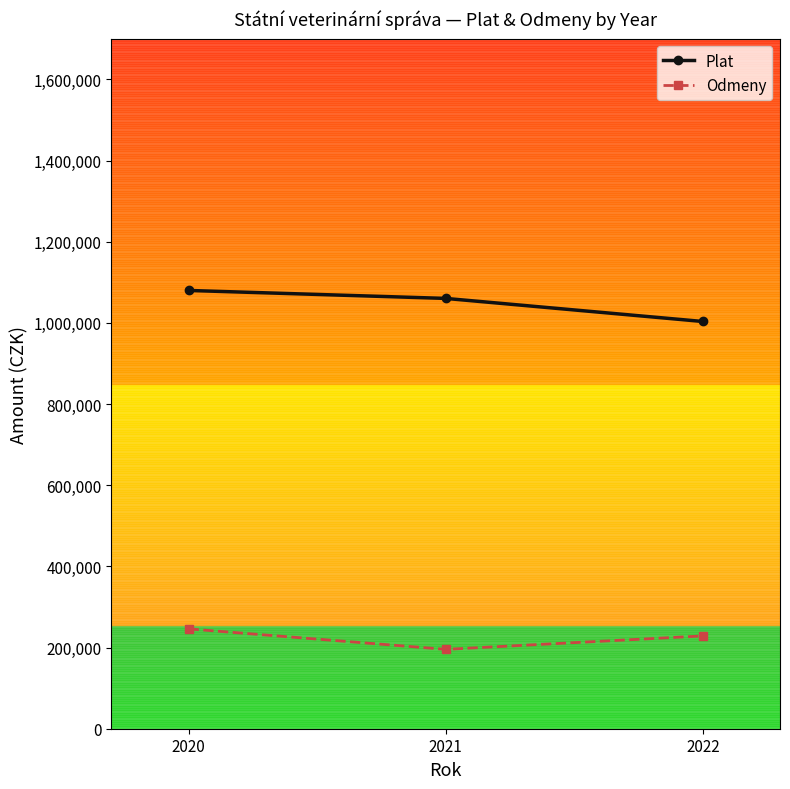

The value of Odmeny at 2020 is 132852.1. True or false?

False